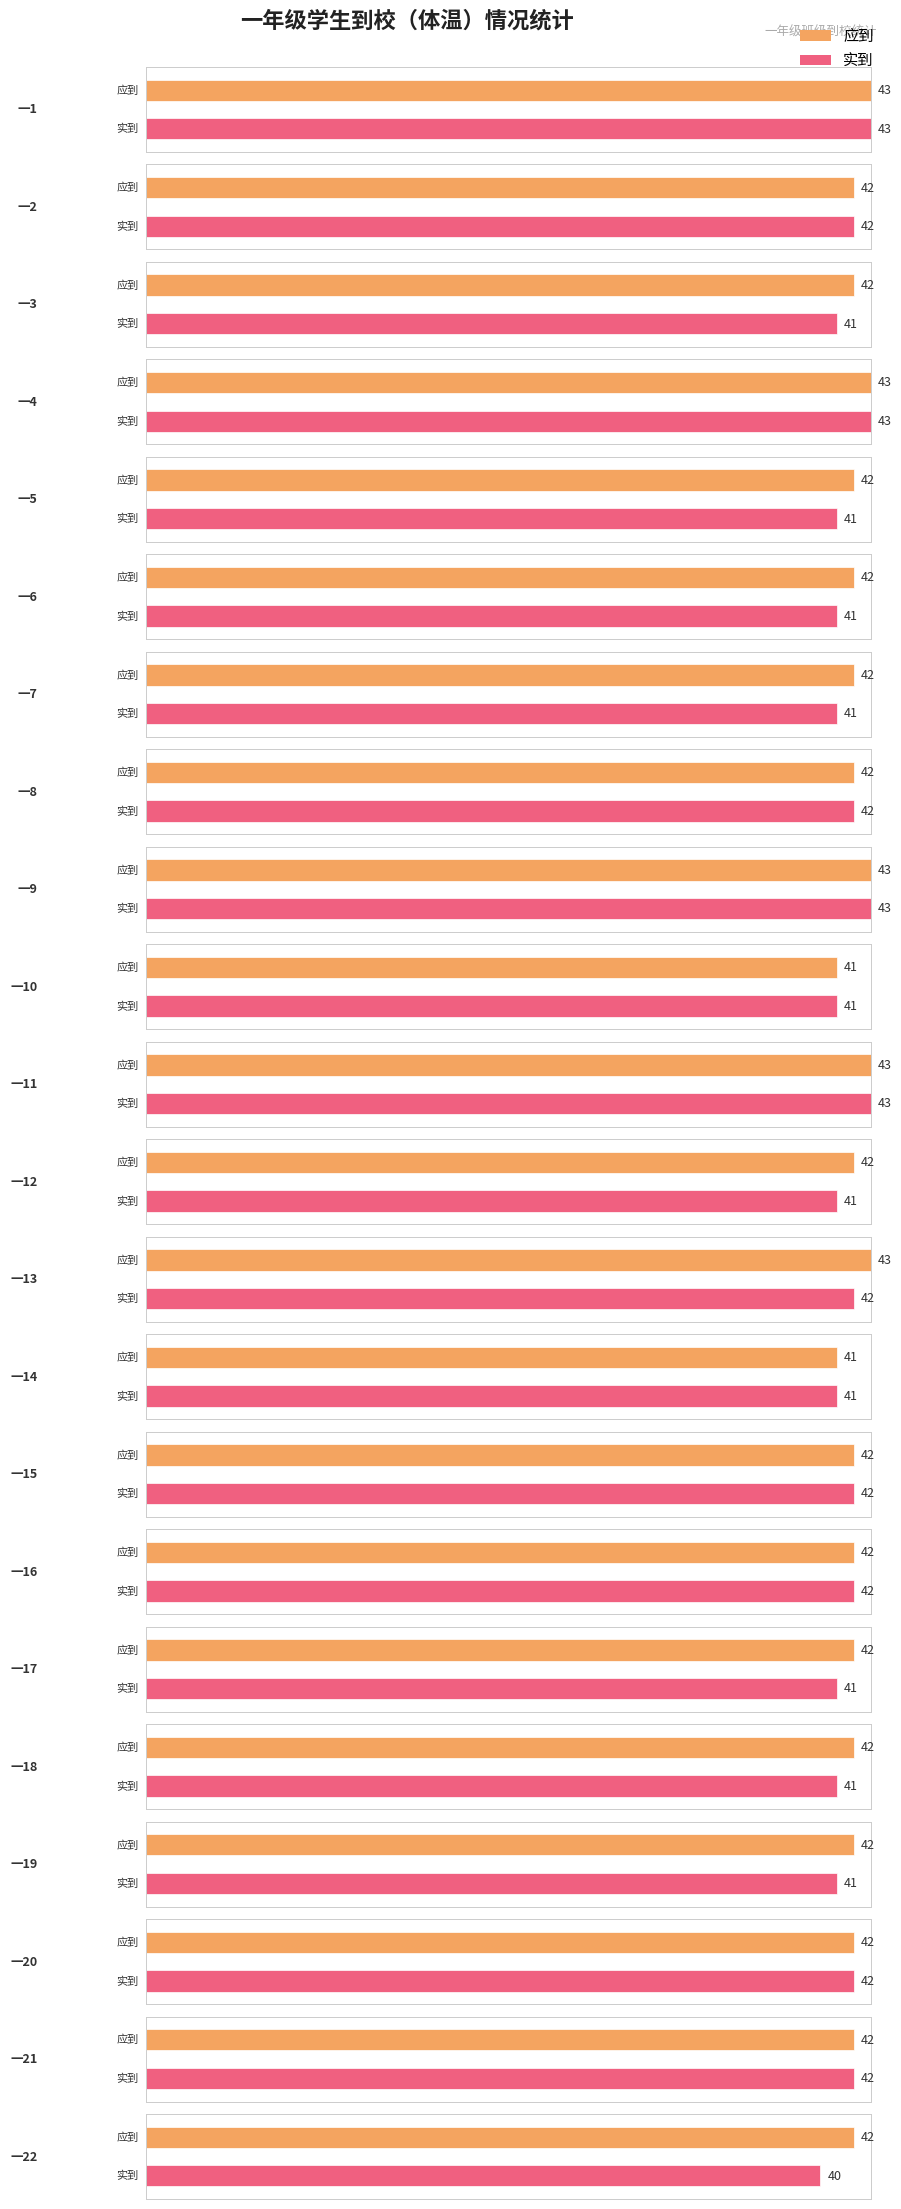

What is the value of the 应到 bar at the 9th from the left?

43